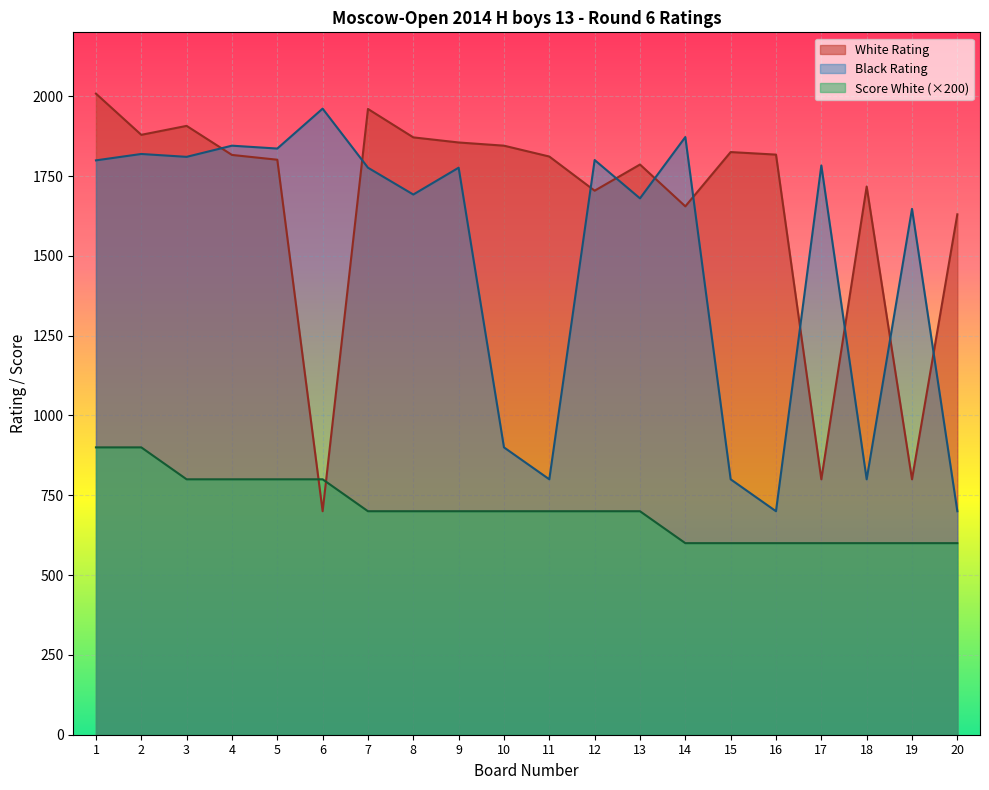

In Black Rating, how many points are lower than both neighbors (excluding endpoints)?

7